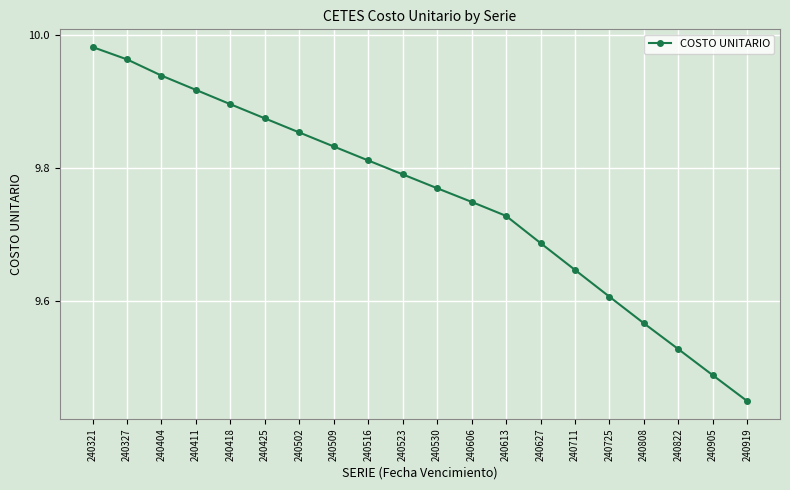

At which category does the chart reach its peak across all series?

240321